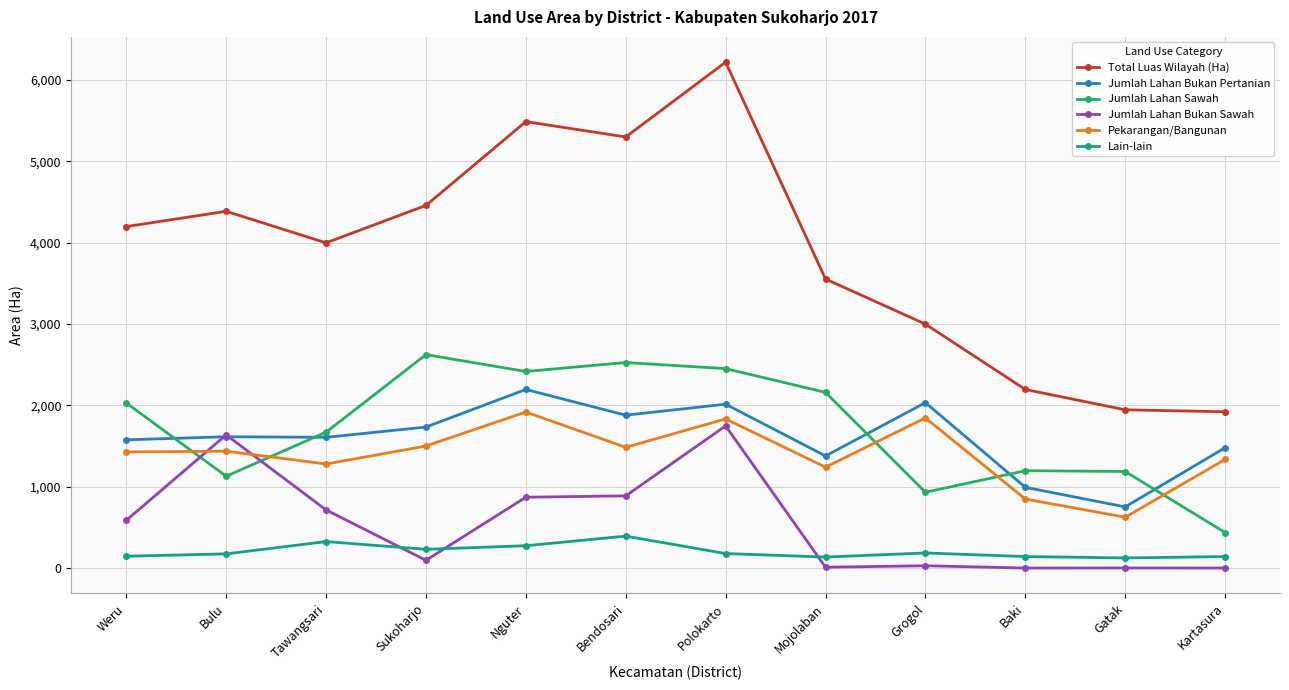

Which series ends up on top after the final intersection of Jumlah Lahan Bukan Sawah and Lain-lain?

Lain-lain